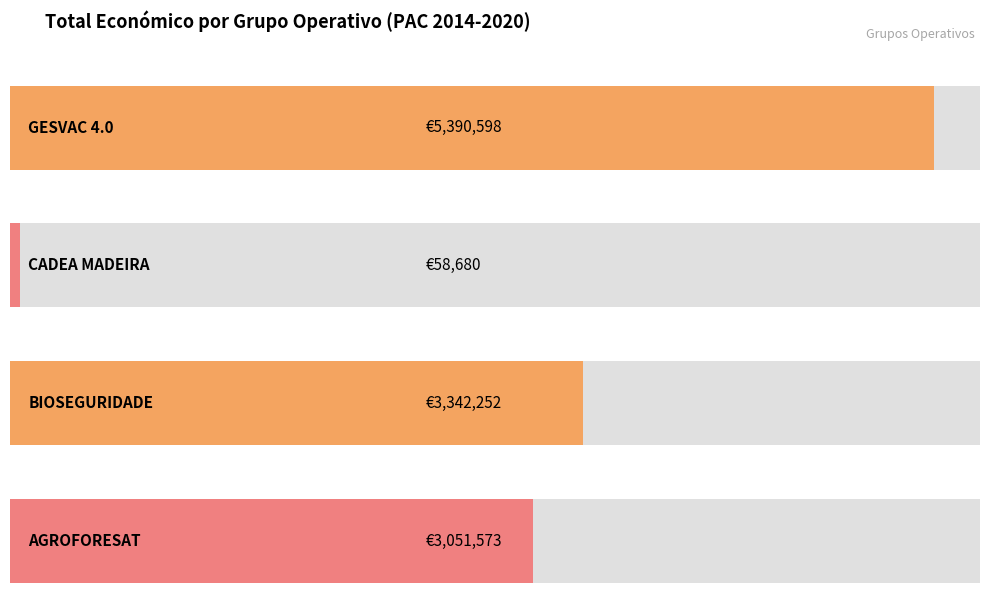

The value at CADEA MADEIRA is 58680. True or false?

True